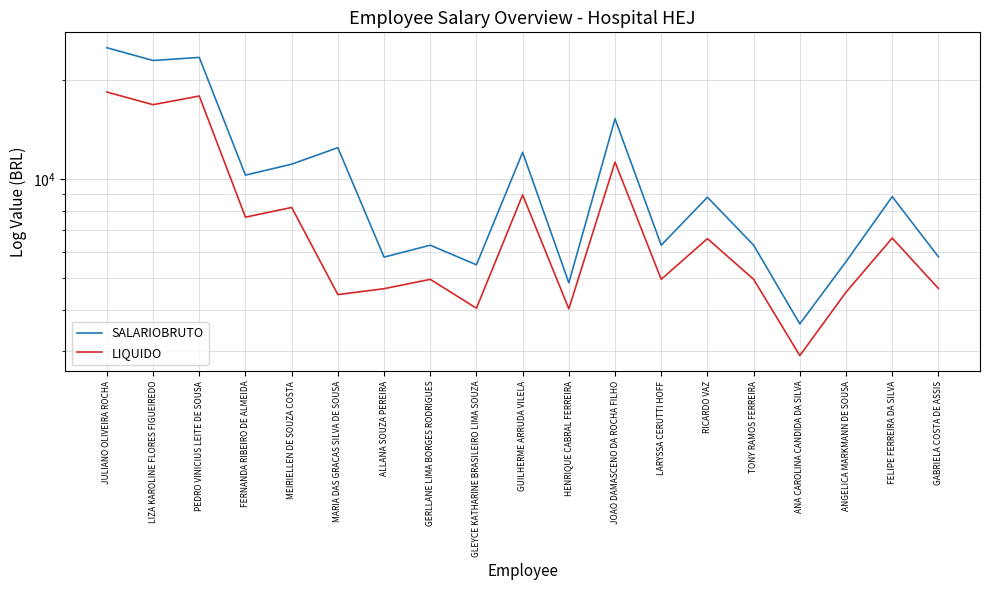

Reading right to left, list all the values displayed in this chart.

SALARIOBRUTO: 5813.6	8861.4	5621.8	3635.6	6307.6	8824.4	6307.6	15285.3	4847.6	12084.8	5498.0	6307.6	5801.6	12484.5	11121.8	10301.6	23487.7	22981.7	25134.8
LIQUIDO: 4658.8	6630.6	4539.2	2912.2	4966.9	6603.8	4966.9	11287.9	4041.3	8967.5	4056.8	4966.9	4651.4	4464.1	8215.8	7674.7	17924.6	16867.8	18428.8